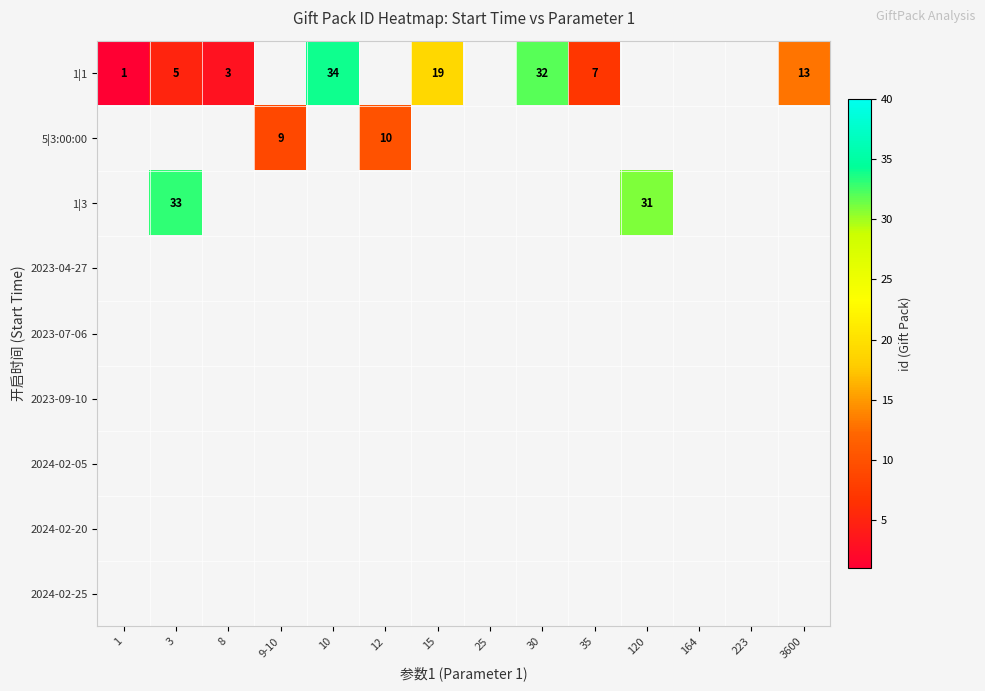

True or false: 5|3:00:00 has a value of 10 at 12.

True